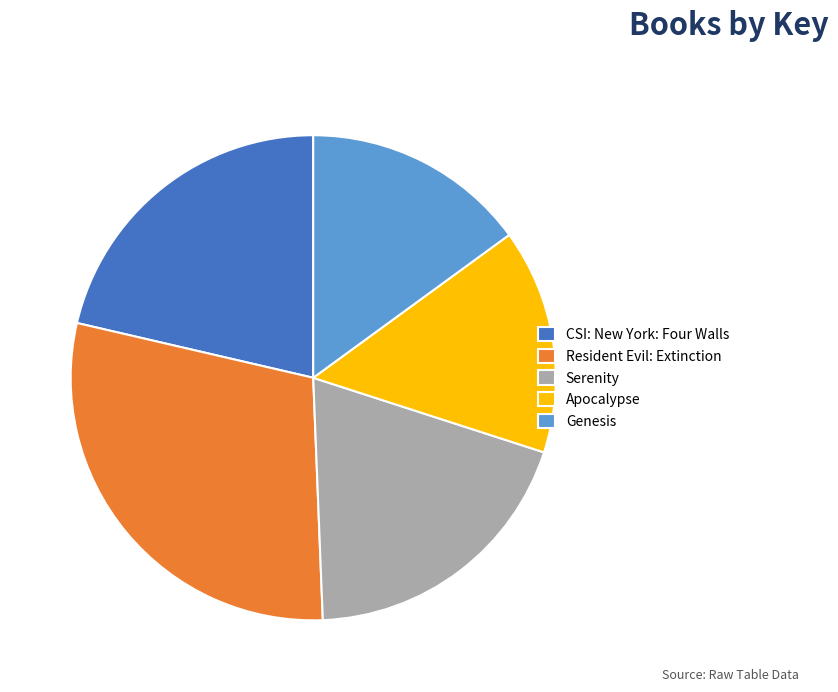

The Apocalypse slice represents 15% of the pie. True or false?

True